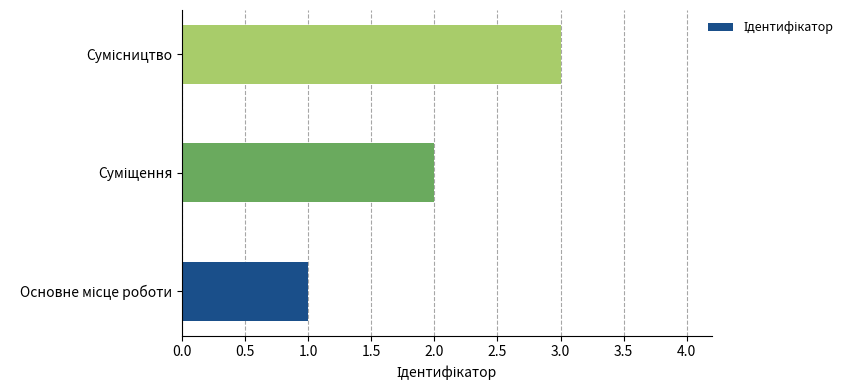

What is the maximum value shown in the chart?

3